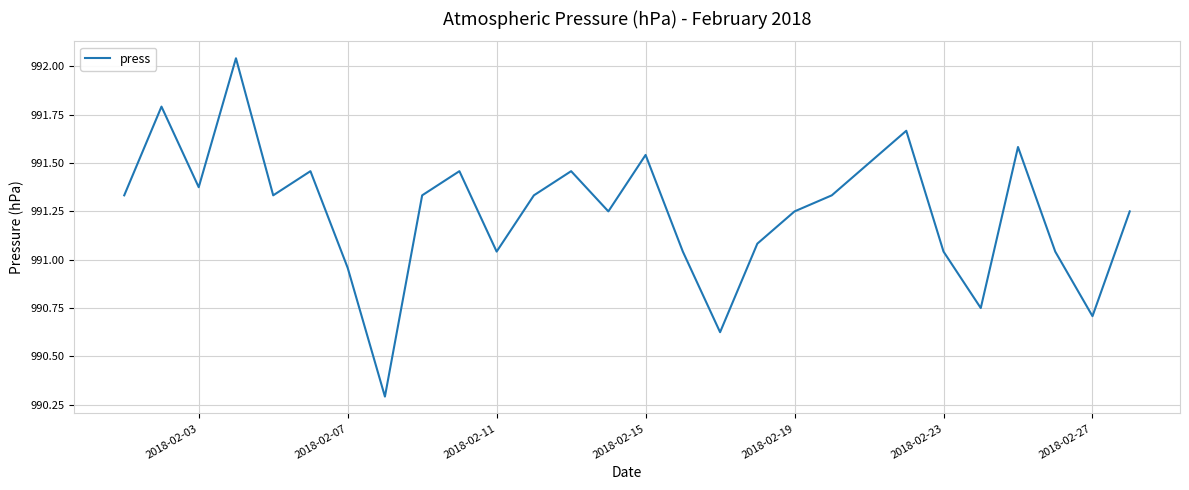

What is the smallest value displayed?

990.3